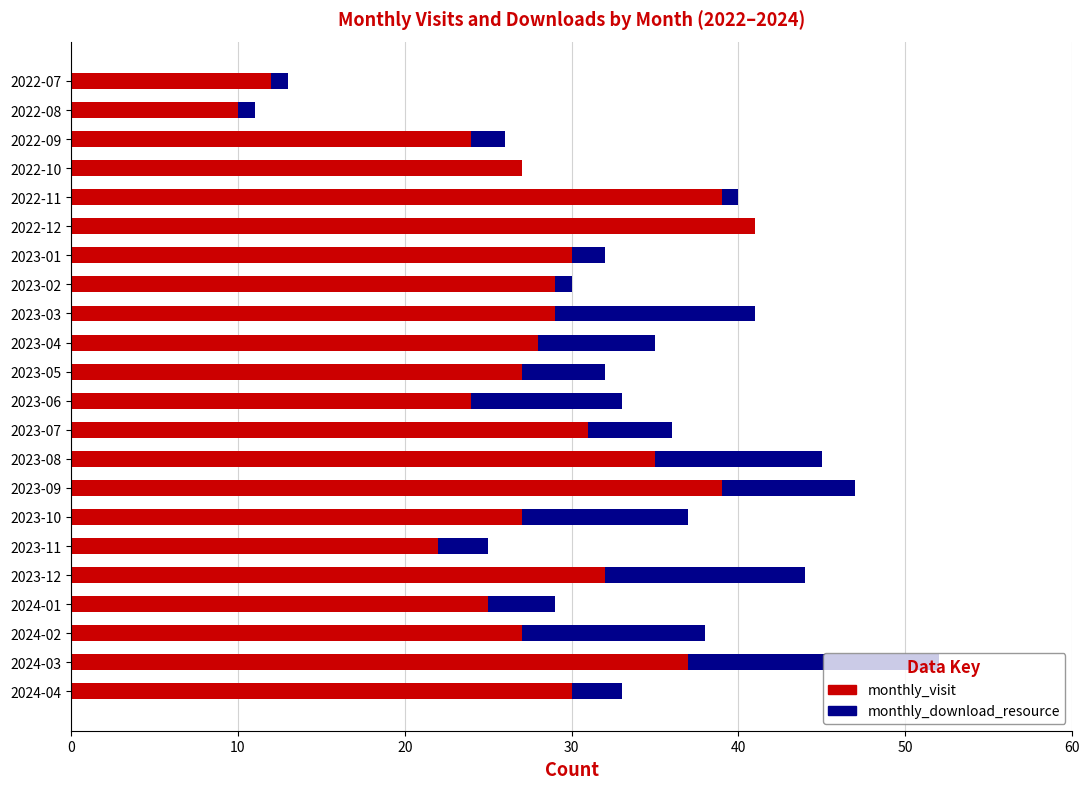

What is the sum of the monthly_visit values at 2023-01 and 2024-01?

55